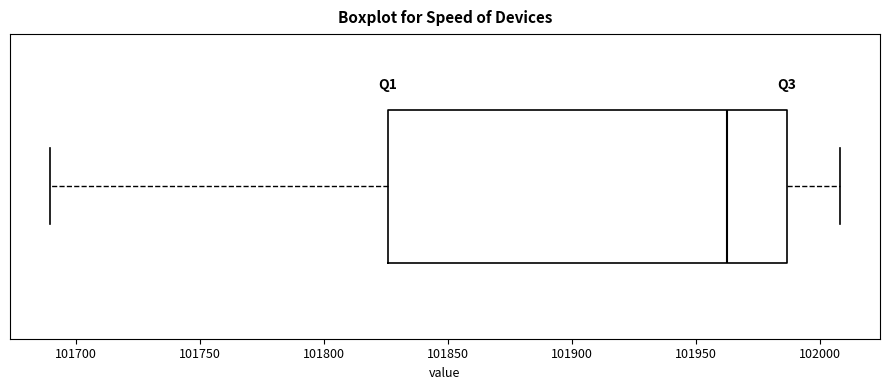

Where is the right edge of the box on the x-axis? The values are not printed on the chart, so give them approximately, as read against the axis.

101985